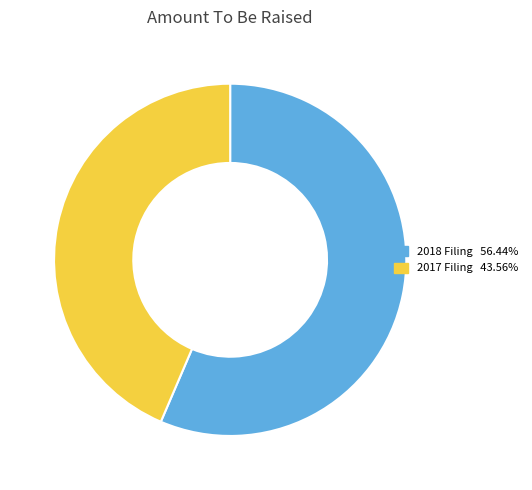

Is there a majority slice in this chart?

Yes